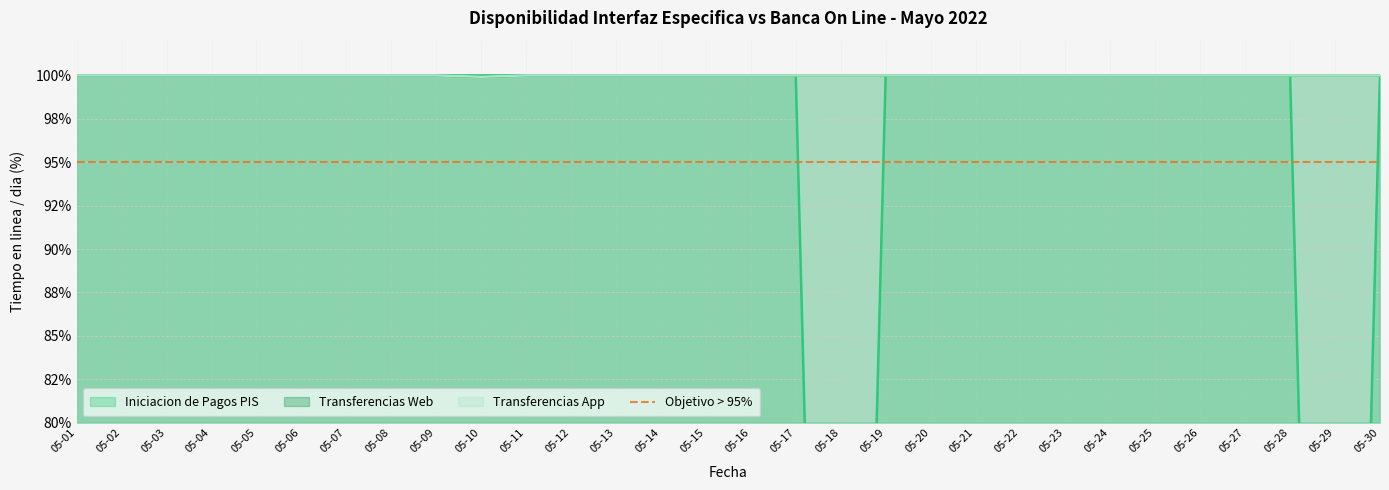

Which series changed the most between 05-02 and 05-05?

Iniciacion de Pagos PIS